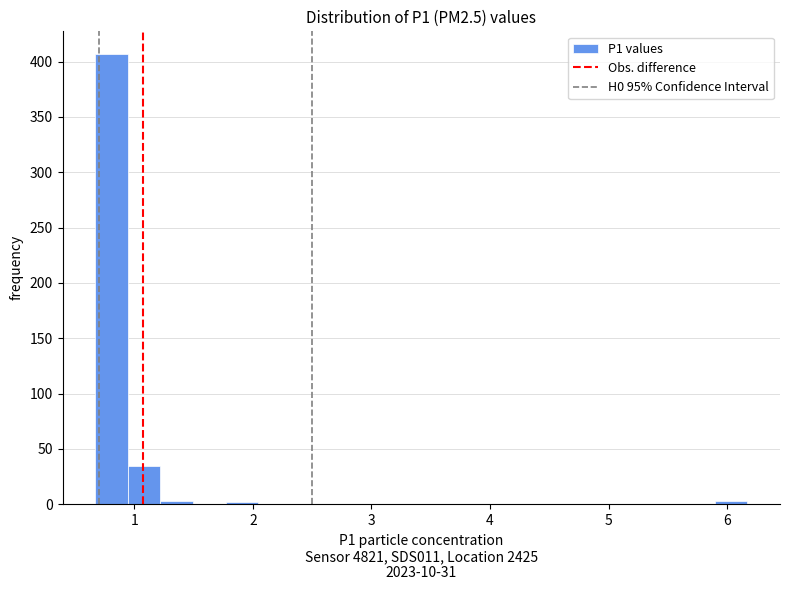

Around what value on the x-axis is the tallest bar? Give the approximate position of its centre, as read against the axis.

0.8